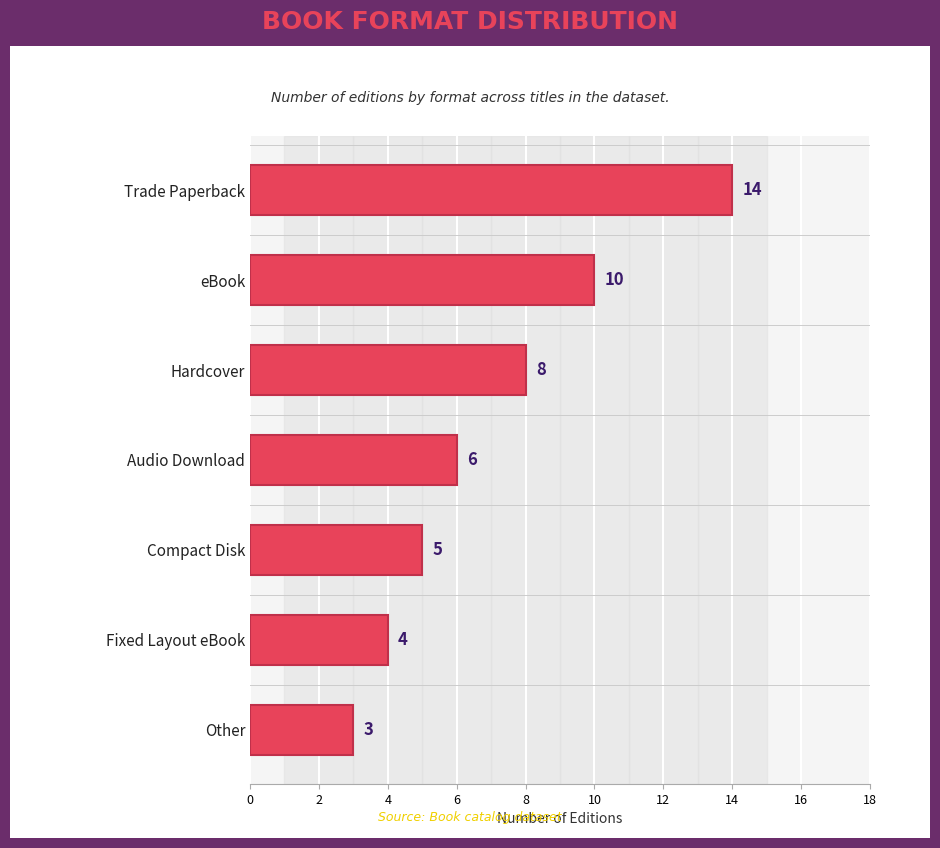

What is the difference between the maximum and minimum values?

11